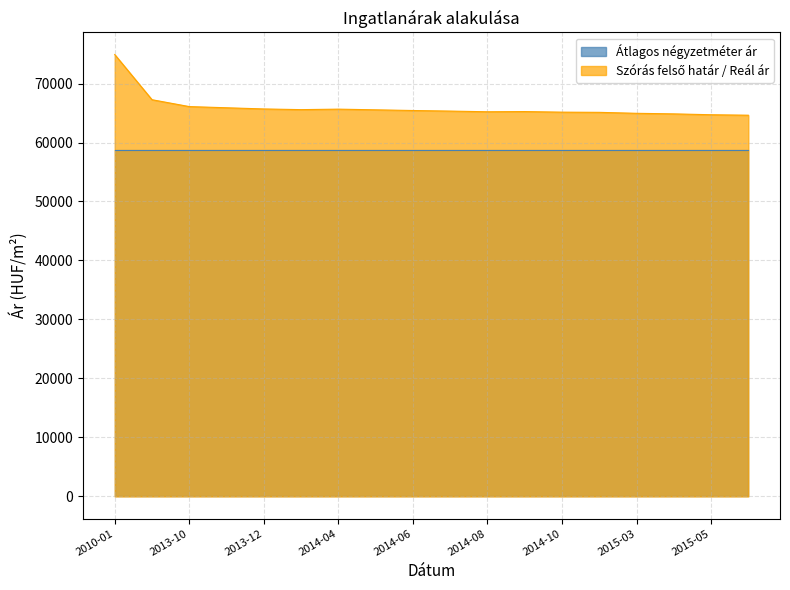

Reading right to left, what are all the values shown in this chart?

Átlagos négyzetméter ár: 2015-06=58712	2015-05=58712	2015-04=58712	2015-03=58712	2014-11=58712	2014-10=58712	2014-09=58712	2014-08=58712	2014-07=58712	2014-06=58712	2014-05=58712	2014-04=58712	2014-01=58712	2013-12=58712	2013-11=58712	2013-10=58712	2013-04=58712	2010-01=58712
Szórás alsó / felső határ: 2015-06=64627	2015-05=64707	2015-04=64853	2015-03=64950	2014-11=65113	2014-10=65146	2014-09=65244	2014-08=65211	2014-07=65326	2014-06=65424	2014-05=65540	2014-04=65656	2014-01=65573	2013-12=65689	2013-11=65889	2013-10=66090	2013-04=67254	2010-01=74914
Átlagos reál ár: 2015-06=64627	2015-05=64707	2015-04=64853	2015-03=64950	2014-11=65113	2014-10=65146	2014-09=65244	2014-08=65211	2014-07=65326	2014-06=65424	2014-05=65540	2014-04=65656	2014-01=65573	2013-12=65689	2013-11=65889	2013-10=66090	2013-04=67254	2010-01=74914